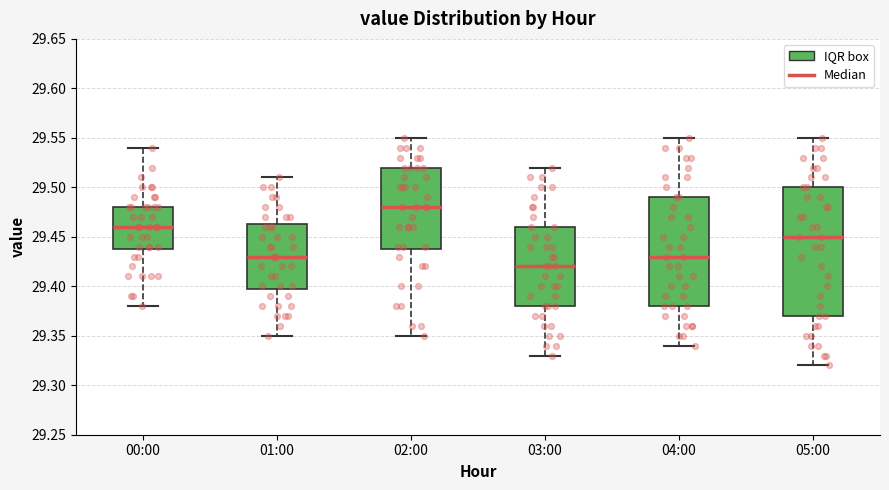

Where does the upper whisker of the box for 05:00 end on the y-axis? The values are not printed on the chart, so give them approximately, as read against the axis.

29.550